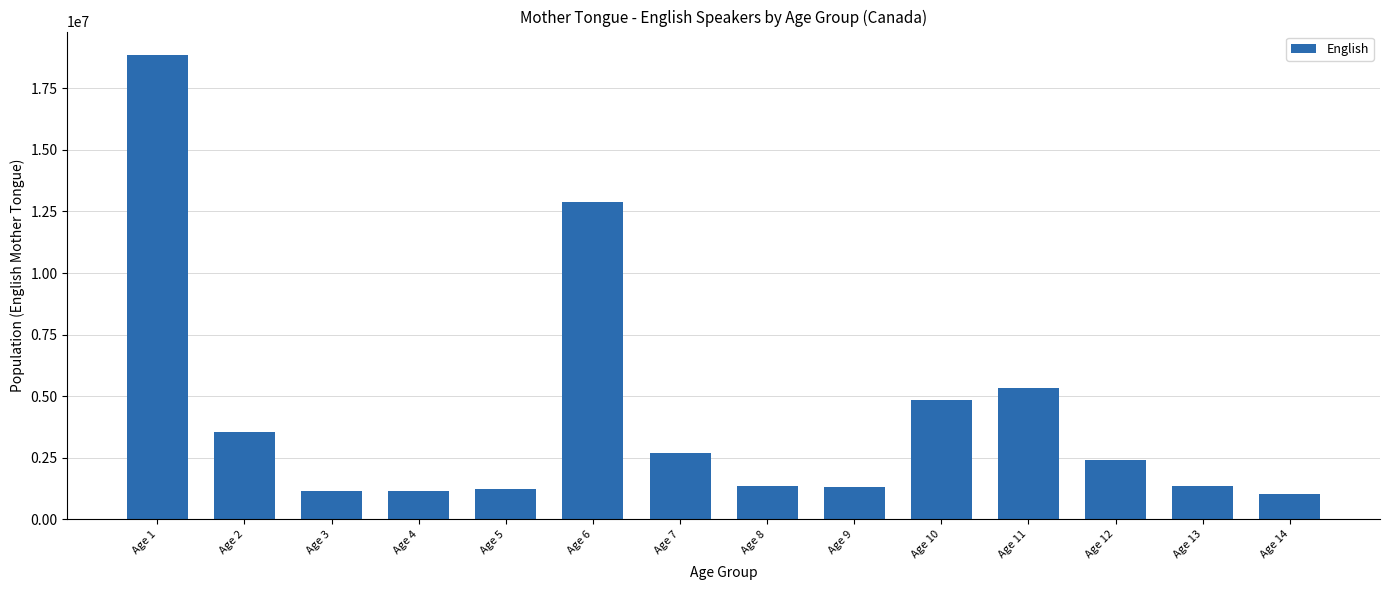

Is it true that the value at Age 13 is 2058693?

False